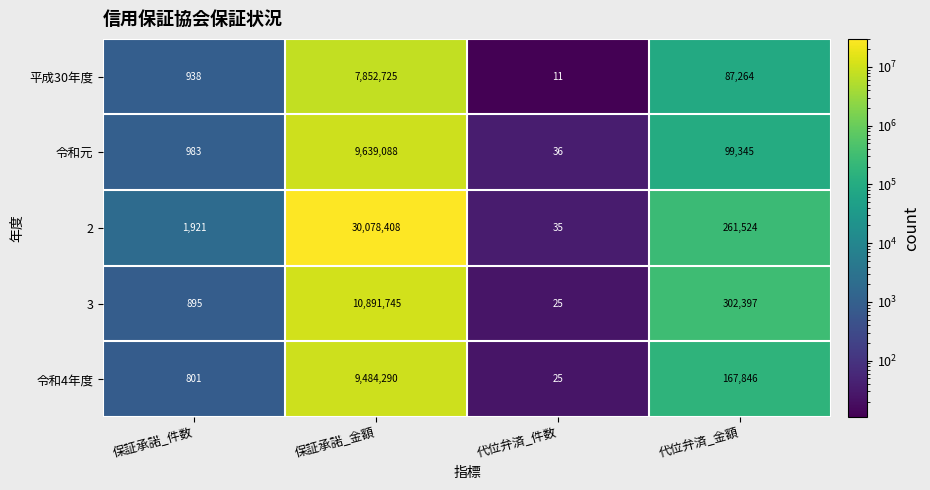

What is the difference between the second highest and minimum values in the 平成30年度 series?

87253